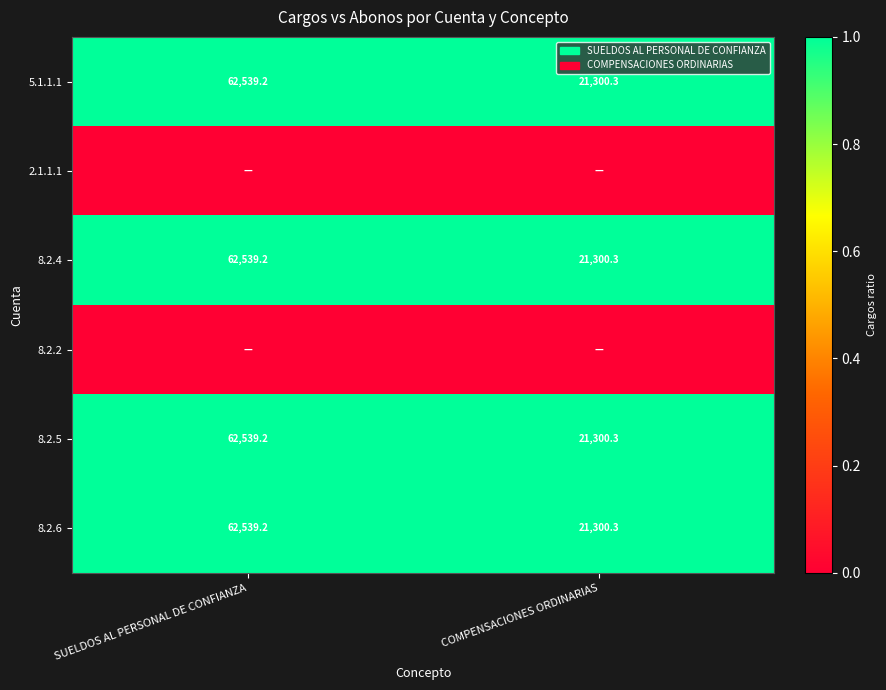

What is the sum of the 8.2.6 values at SUELDOS AL PERSONAL DE CONFIANZA and COMPENSACIONES ORDINARIAS?

83839.5